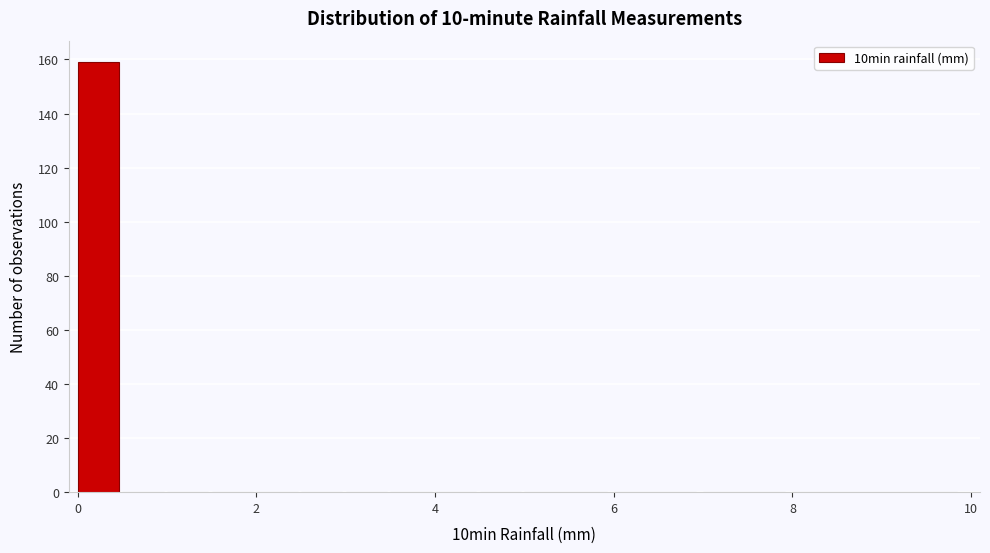

Read against the x-axis, roughly where is the centre of the tallest bar?

0.2